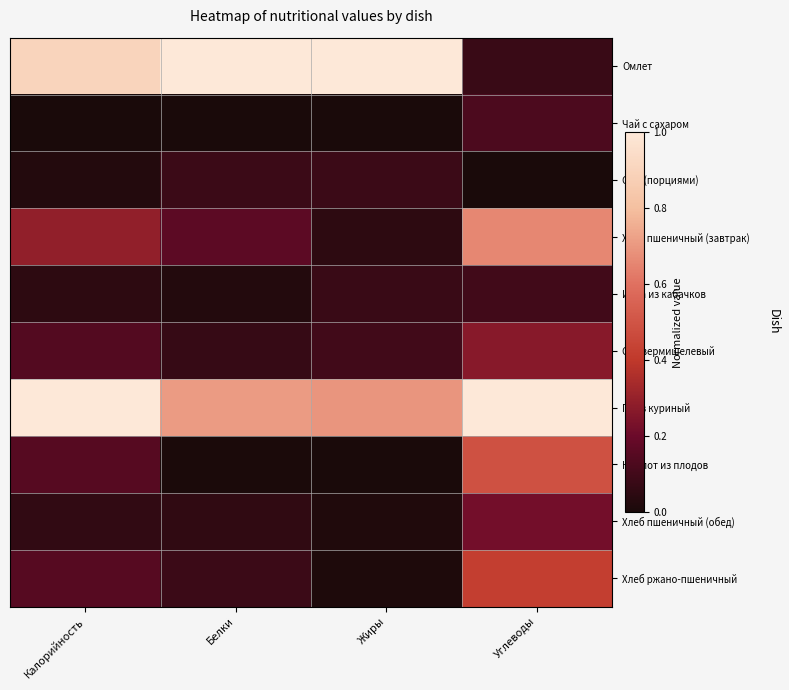

What is the difference between the highest and lowest values at Калорийность?

1.0